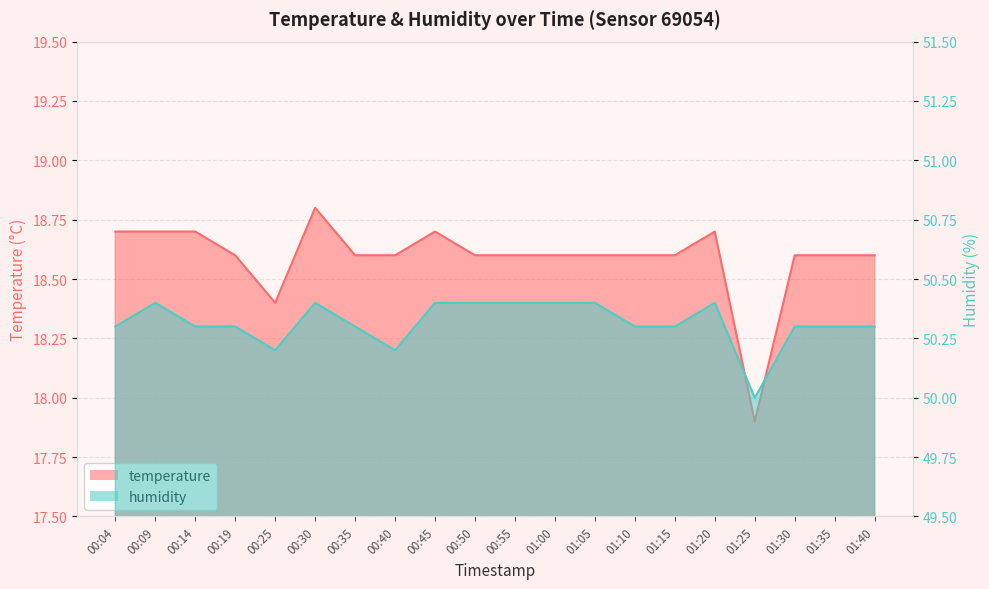

At 00:04, list the series in order from smallest to largest.

temperature, humidity